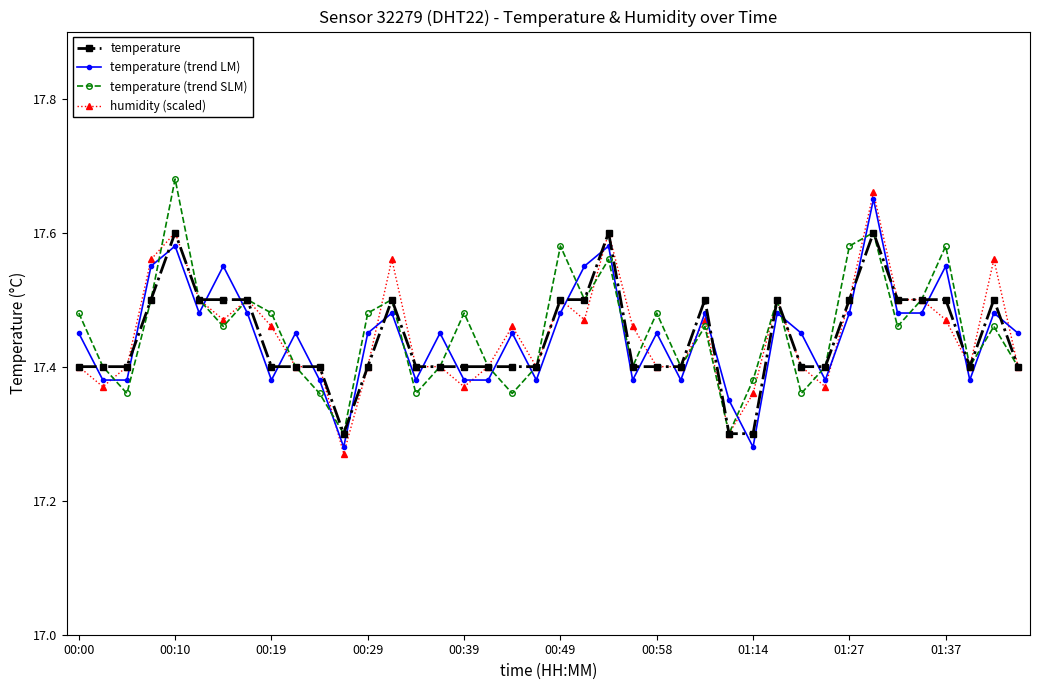

Rank the series by their maximum value, from highest to lowest.

temperature (trend SLM), humidity (scaled), temperature (trend LM), temperature